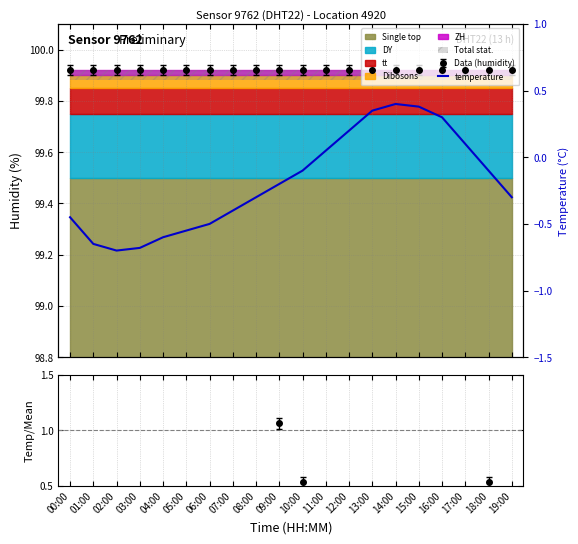

What is the label of the 9th point from the left?

08:00